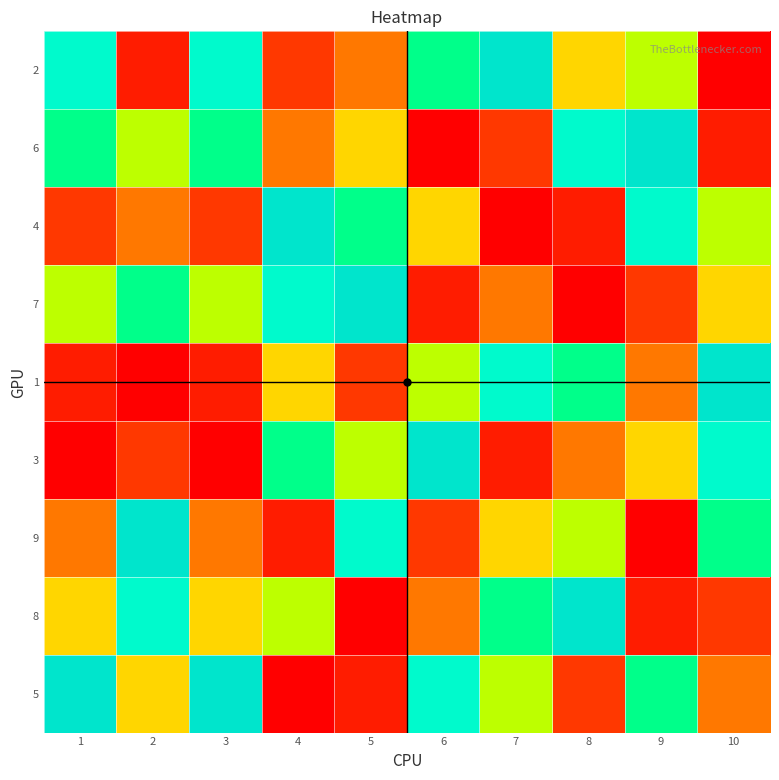

Between 2 and 6, which is larger?

6